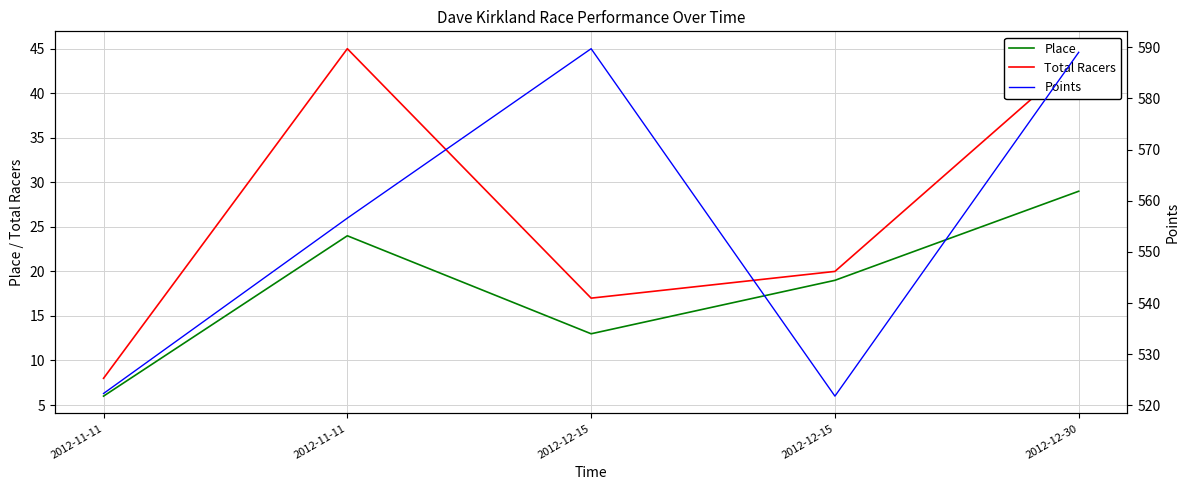

What is the spread (max minus min) of values at 2012-12-15?

576.7